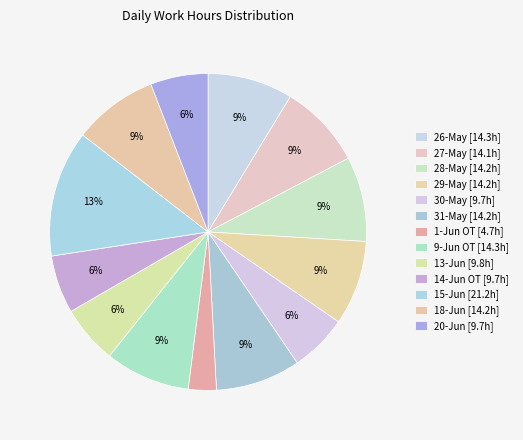

How many slices are in this pie chart?

13